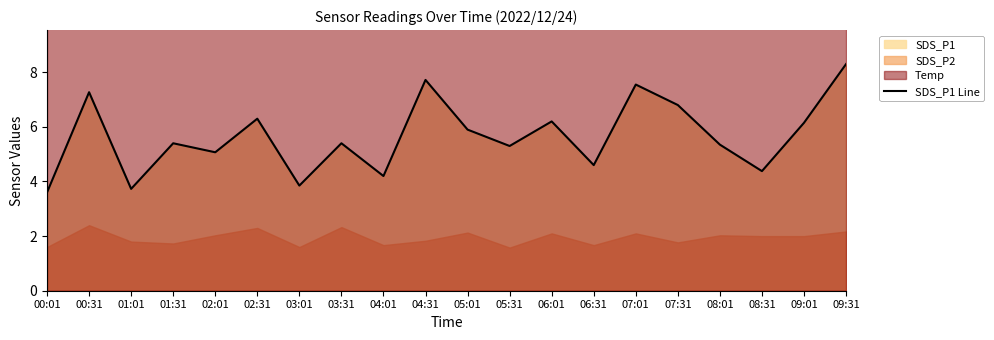

Reading left to right, extract all data points from this chart.

00:01=3.6	00:31=7.3	01:01=3.7	01:31=5.4	02:01=5.1	02:31=6.3	03:01=3.9	03:31=5.4	04:01=4.2	04:31=7.7	05:01=5.9	05:31=5.3	06:01=6.2	06:31=4.6	07:01=7.5	07:31=6.8	08:01=5.3	08:31=4.4	09:01=6.2	09:31=8.3